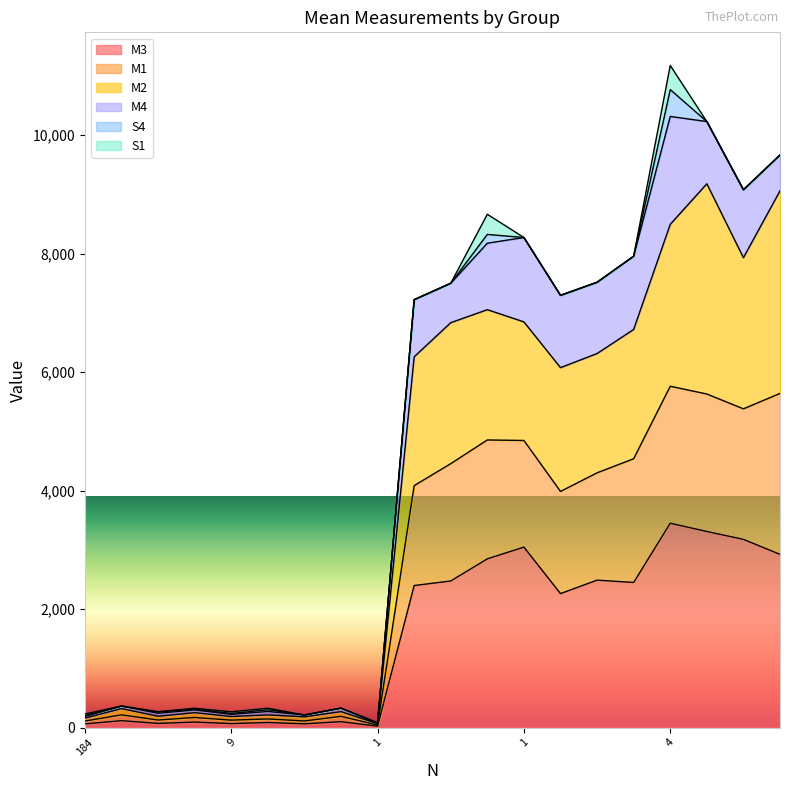

List the labels in order of M2 value, largest first.

4, 1, 1, 1, 1, 3, 1, 1, 1, 1, 1, 1, 1, 11, 8, 2, 9, 1, 184, 1